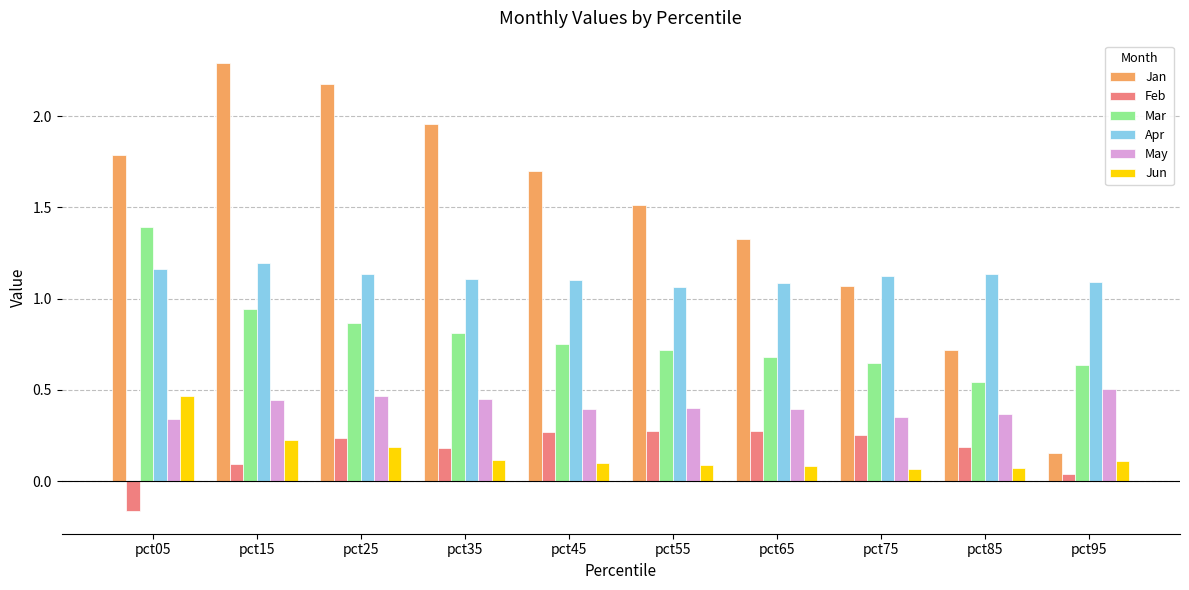

Count the number of data series in this chart.

6